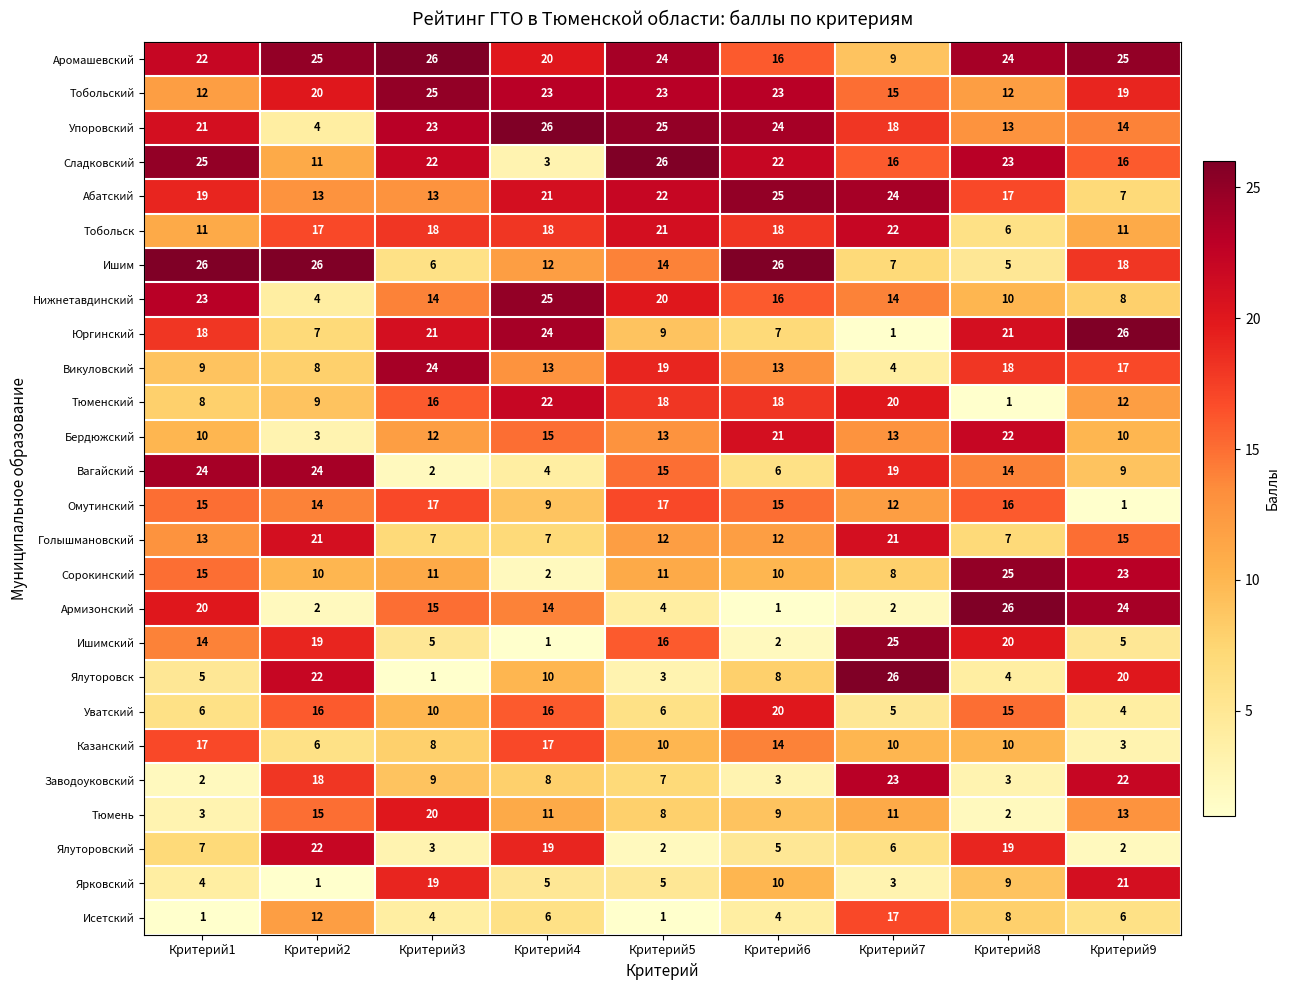

Which series has the largest total across all categories?

Аромашевский